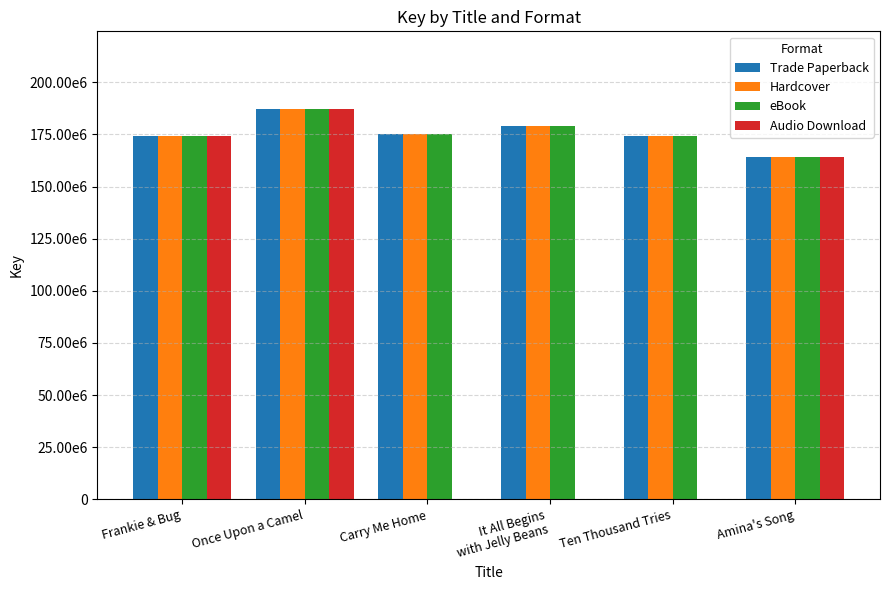

Are the bars grouped side by side (vs. stacked)?

Yes